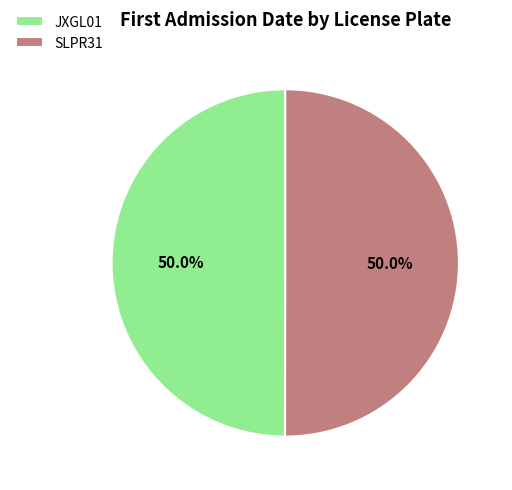

How much of the chart is everything except SLPR31?

50.0%